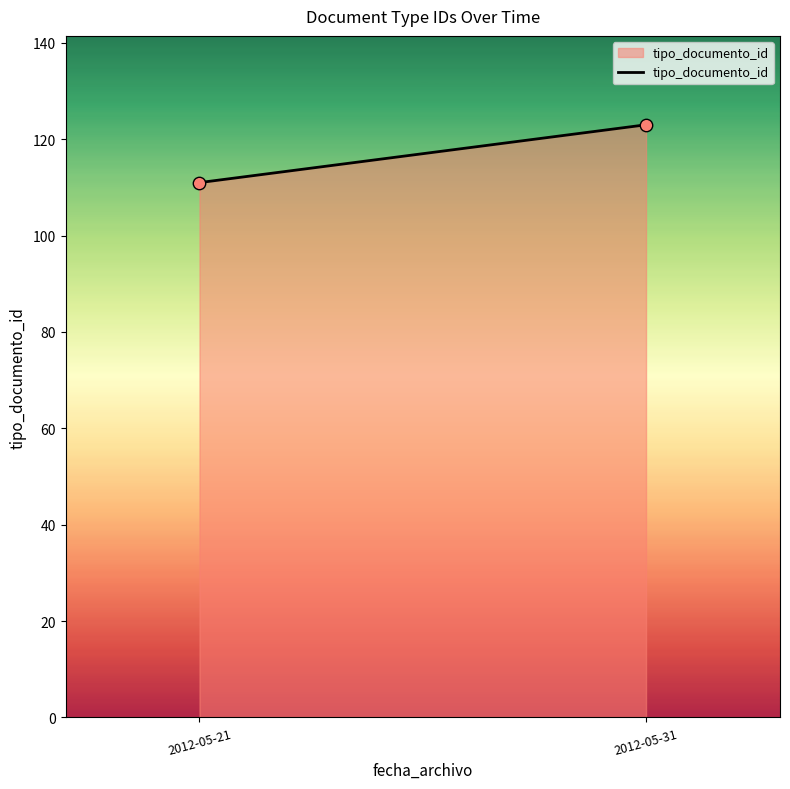

What is the average Y value?

117